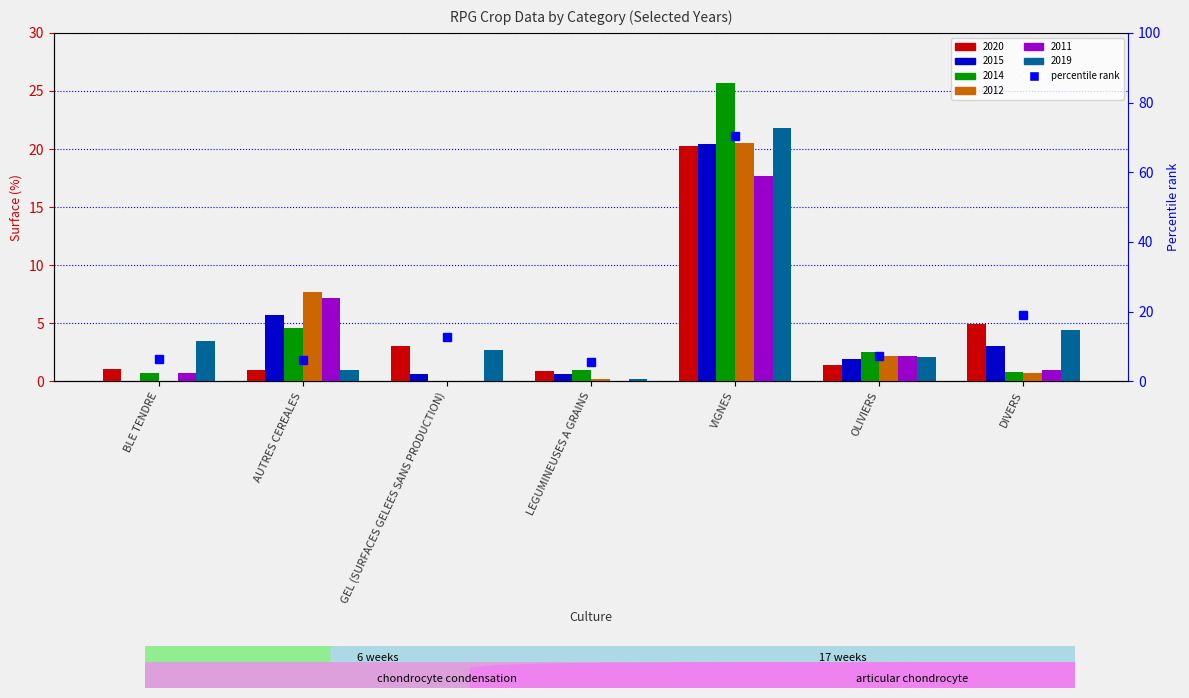

Count the number of data series in this chart.

6